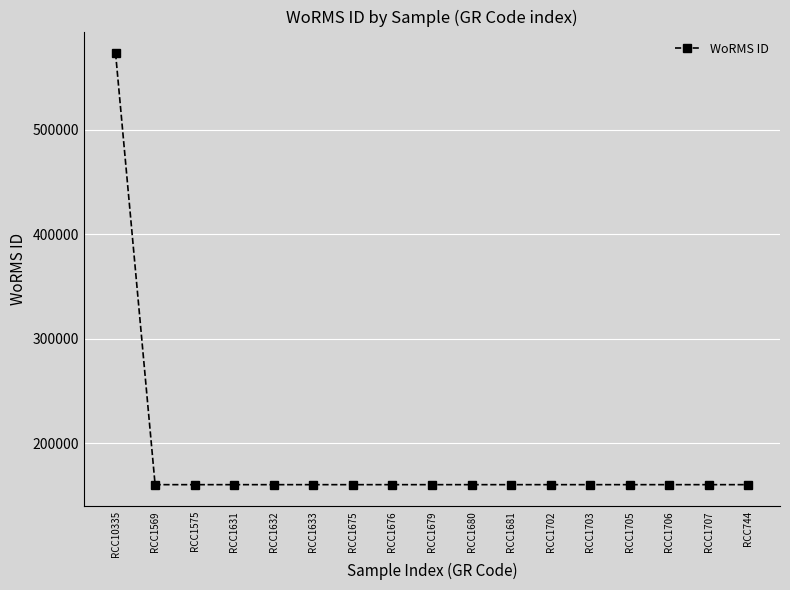

Reading left to right, transcribe all the data shown in this chart.

RCC10335=573354	RCC1569=160572	RCC1575=160572	RCC1631=160572	RCC1632=160572	RCC1633=160572	RCC1675=160572	RCC1676=160572	RCC1679=160572	RCC1680=160572	RCC1681=160572	RCC1702=160572	RCC1703=160572	RCC1705=160572	RCC1706=160572	RCC1707=160572	RCC744=160572